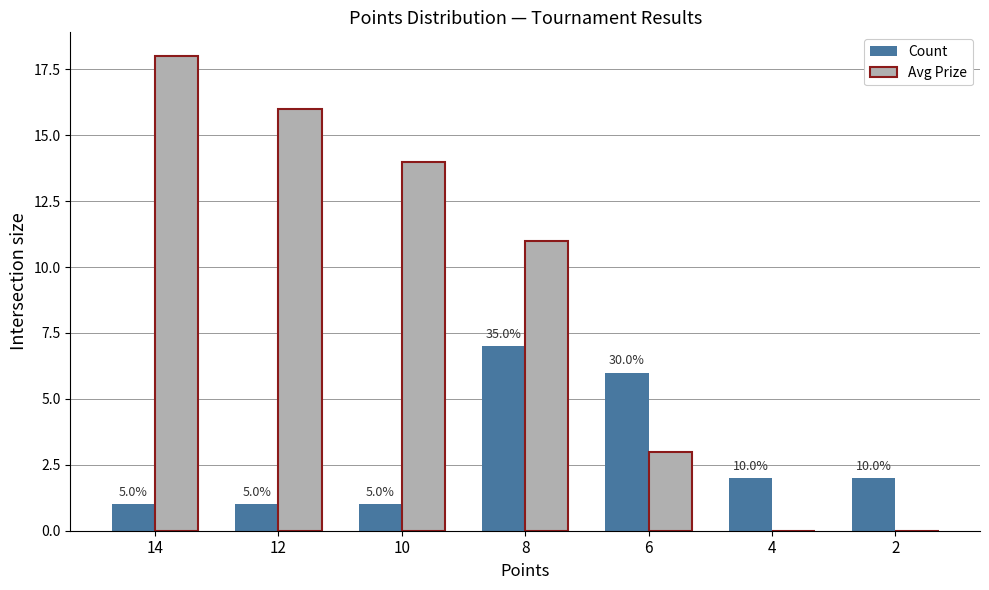

Does the chart contain stacked bars?

No